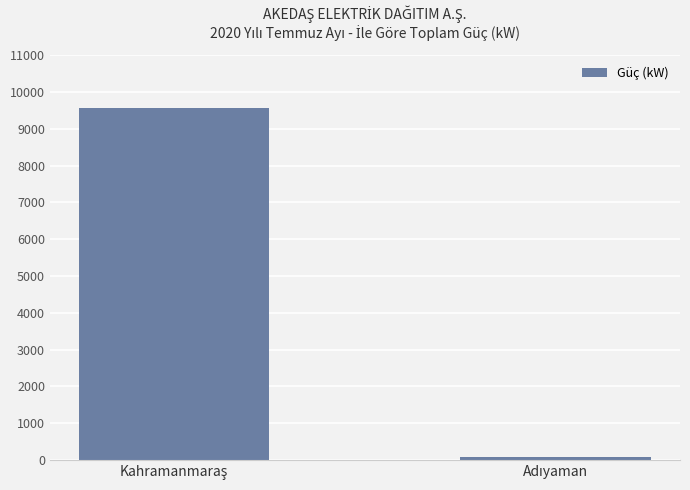

What is the greatest value displayed?

9555